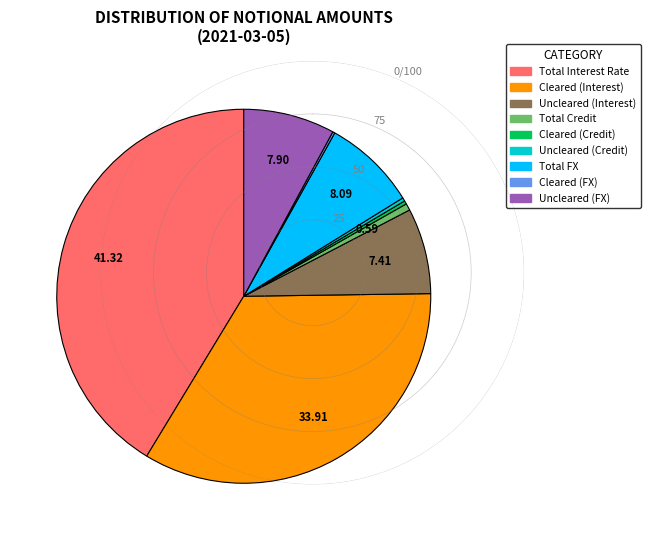

What is the largest slice in the pie chart?

Total Interest Rate